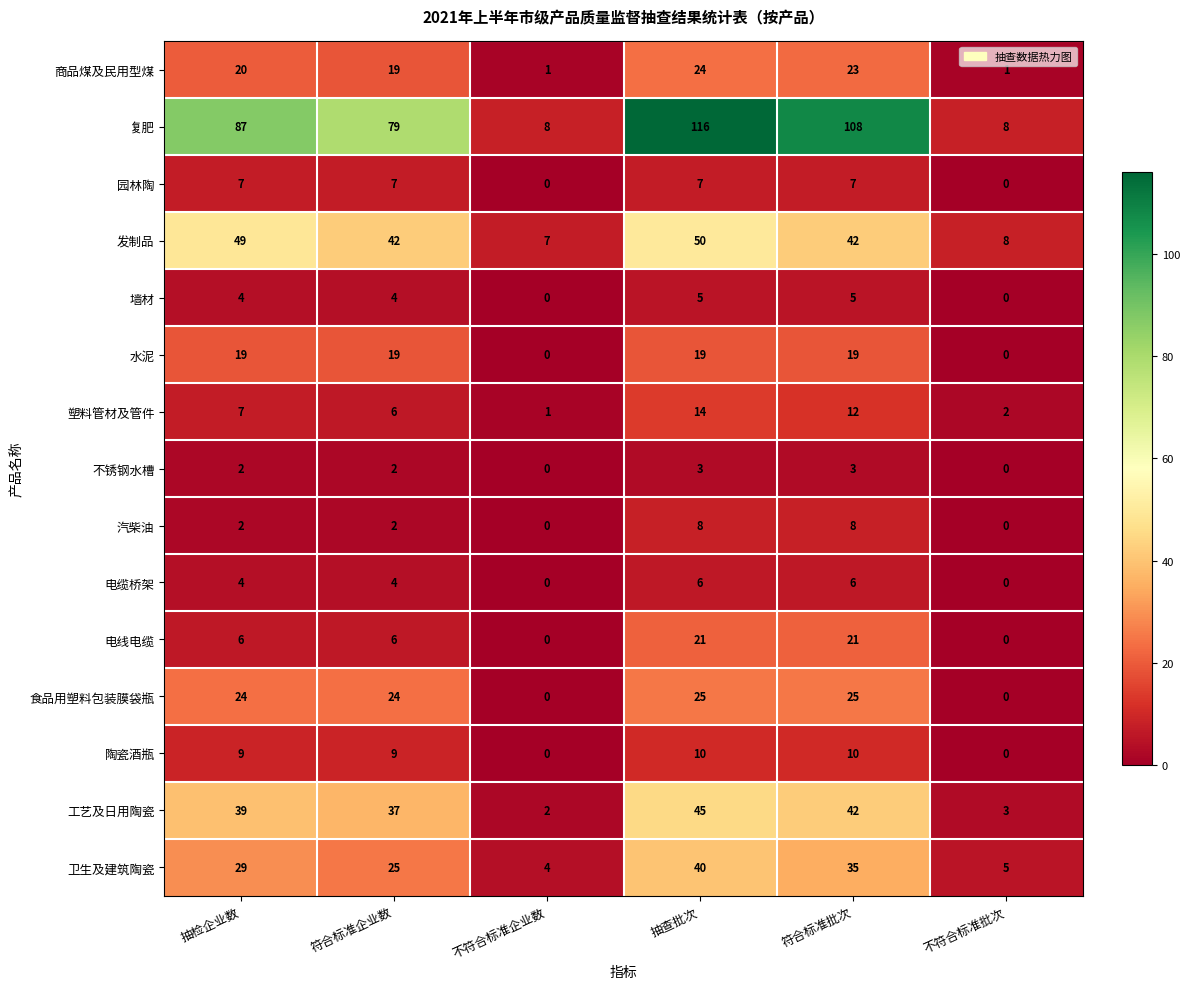

Is the value of 陶瓷酒瓶 at 抽检企业数 greater than the value of 塑料管材及管件 at 符合标准企业数?

Yes